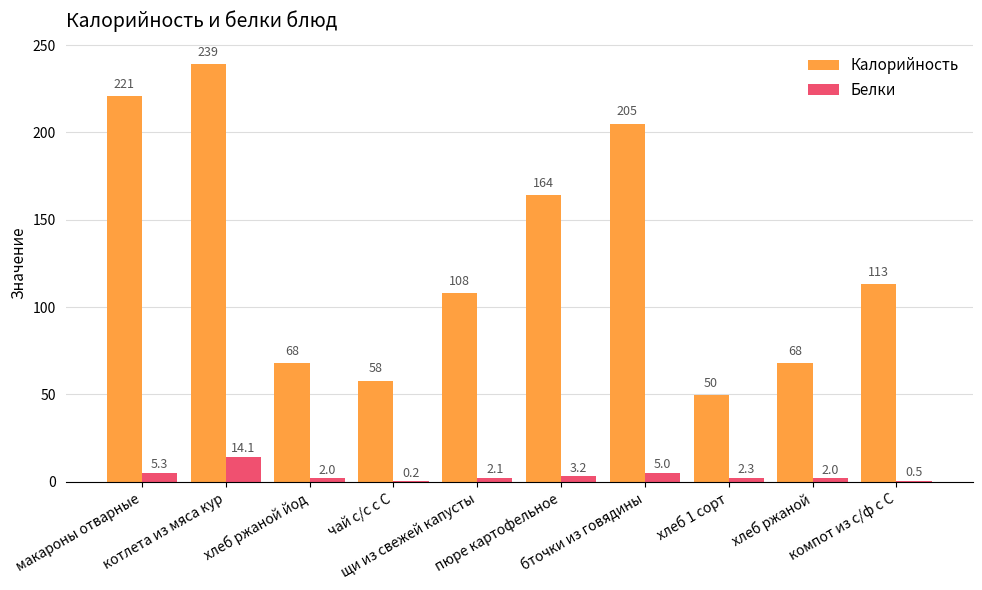

Which series has the largest total across all categories?

Калорийность